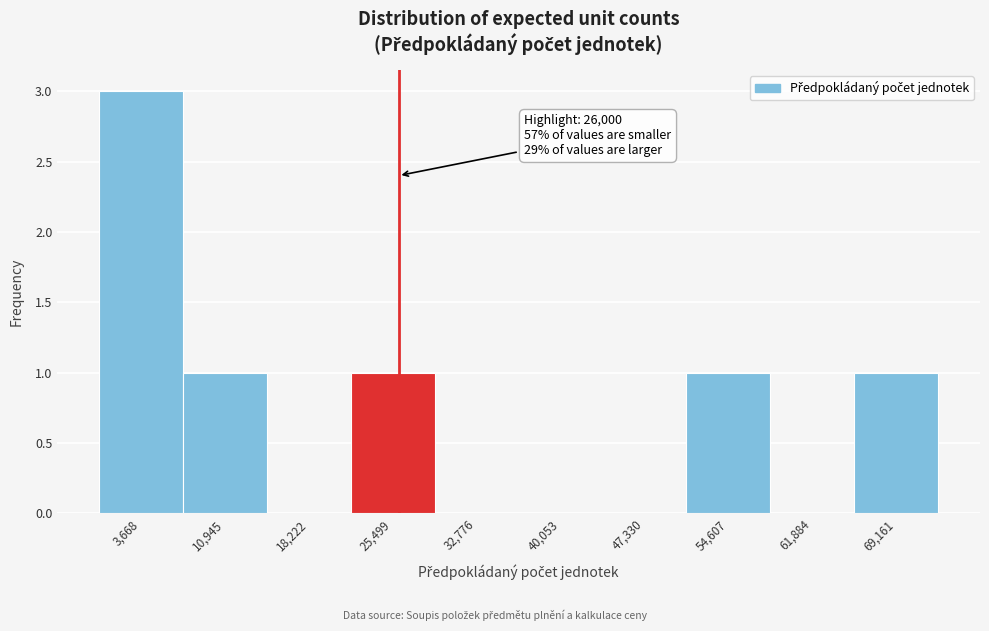

Which range on the x-axis has the tallest bar?

0 to 7000